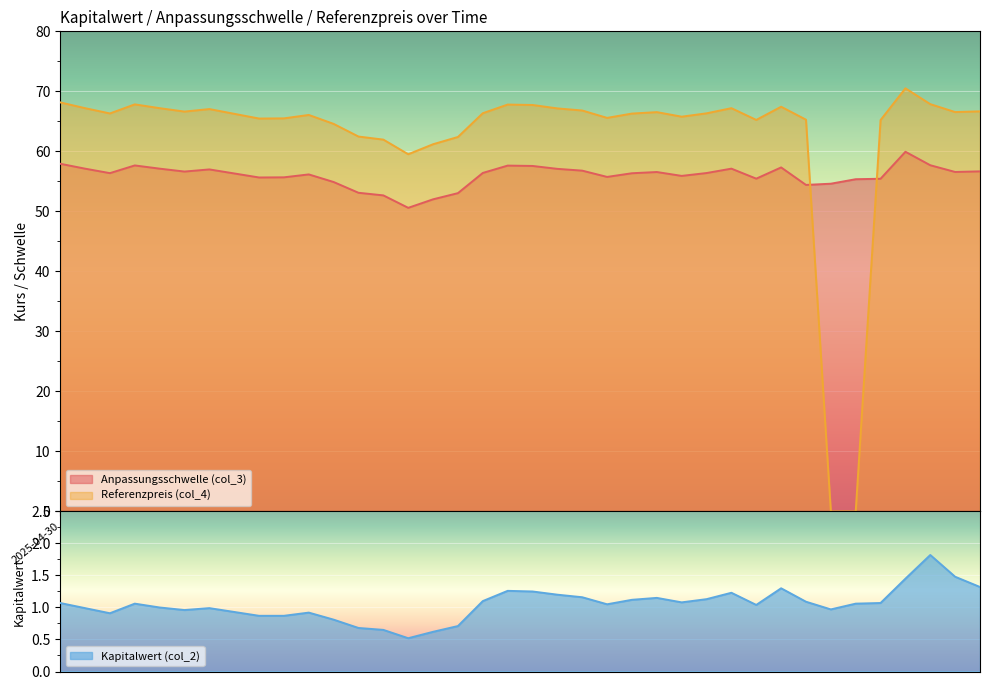

Between which two adjacent categories do Referenzpreis (col_4) and Anpassungsschwelle (col_3) first intersect?

2025-03-14 and 2025-03-13